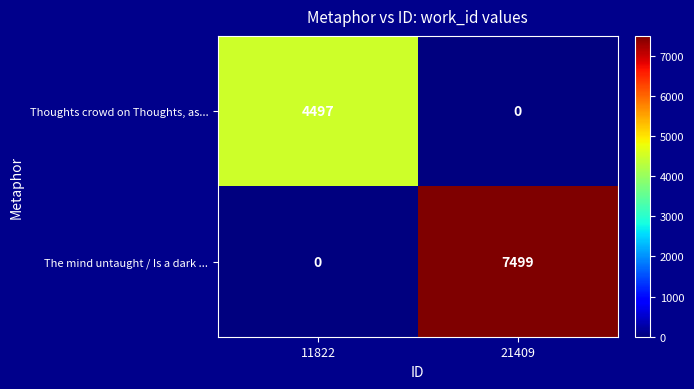

Reading left to right, transcribe all the data shown in this chart.

Thoughts crowd on Thoughts, as...: 4497	0
The mind untaught / Is a dark ...: 0	7499